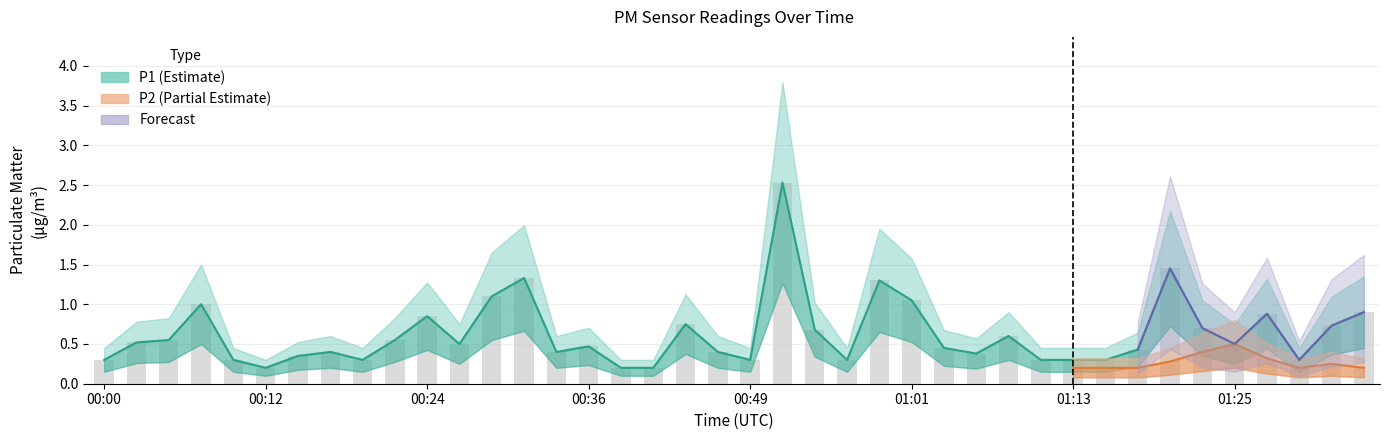

True or false: the data shows 0.3 at 00:05.

False